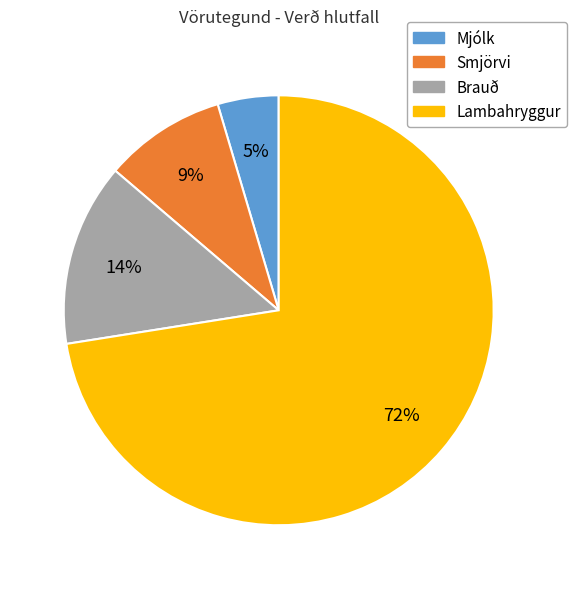

How many segments does this pie chart have?

4